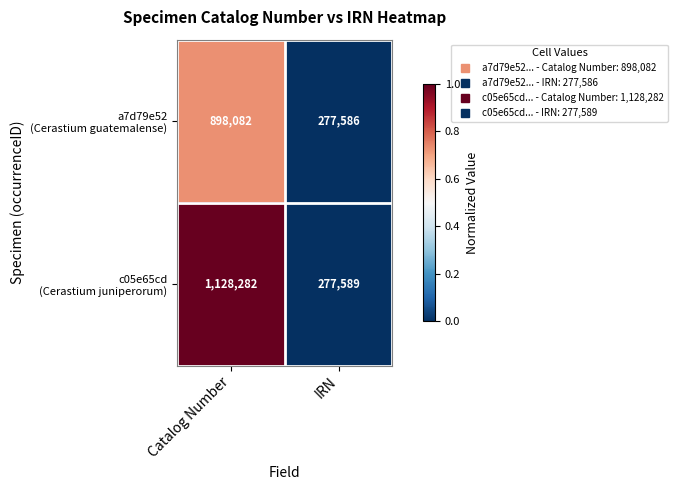

What is the difference between the highest and lowest values at Catalog Number?

230200